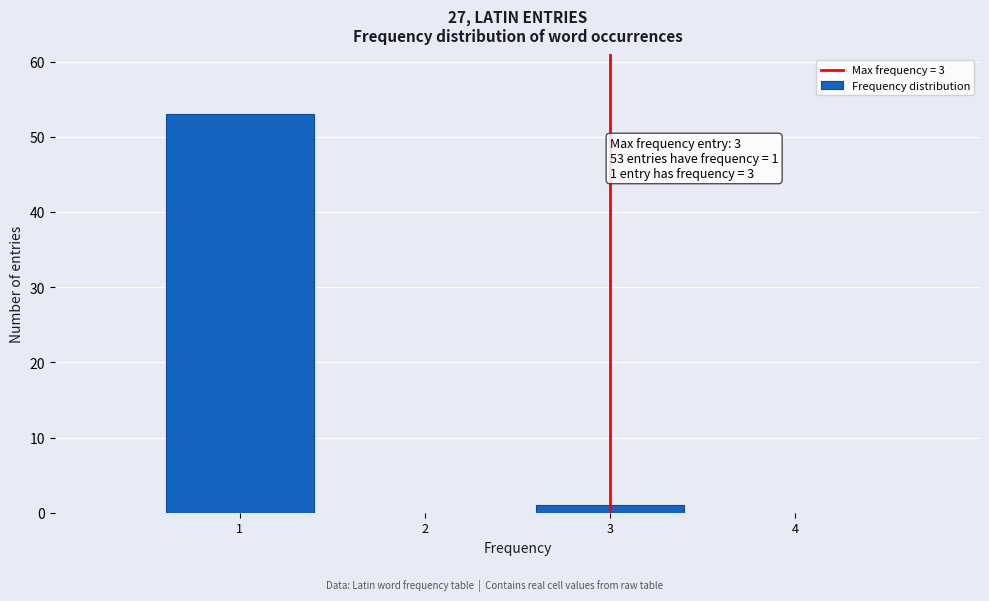

Reading left to right, transcribe all the data shown in this chart.

1=53	3=1